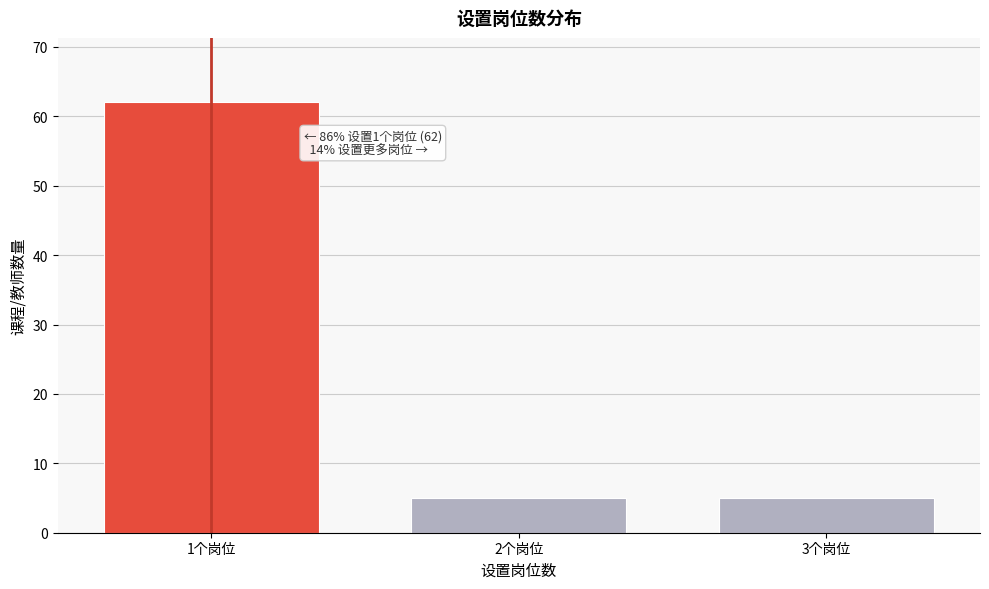

Reading left to right, extract all data points from this chart.

1个岗位=62	2个岗位=5	3个岗位=5